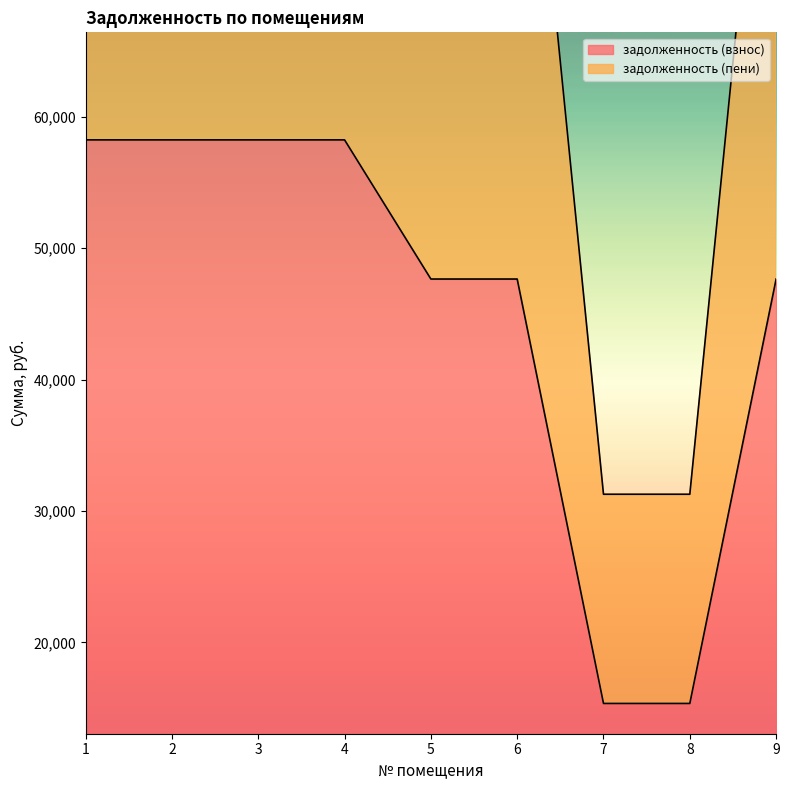

True or false: задолженность (взнос) and задолженность (пени) cross at least once.

False